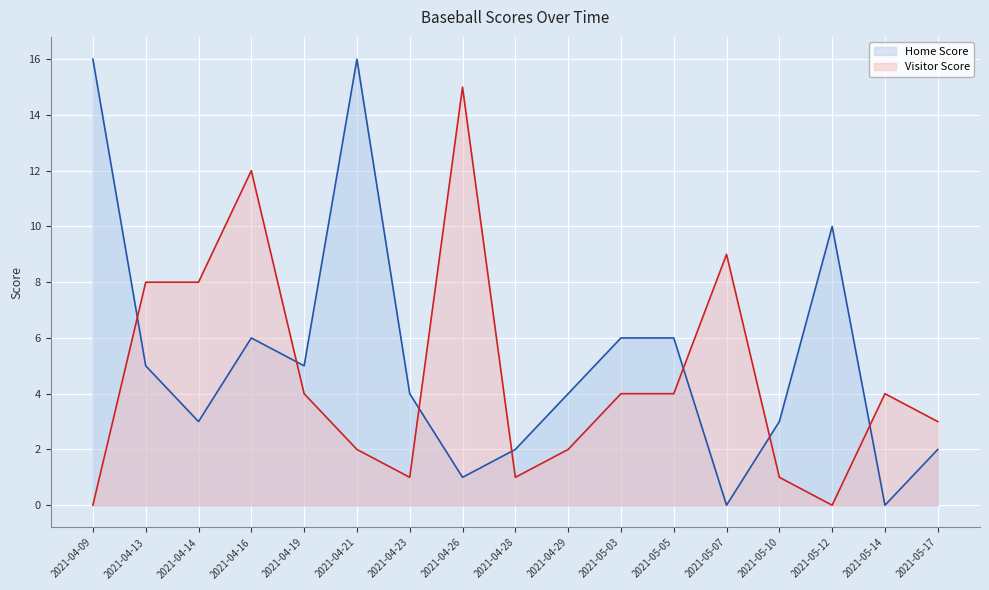

What is the sum of the Visitor Score values at 2021-04-19 and 2021-05-12?

4